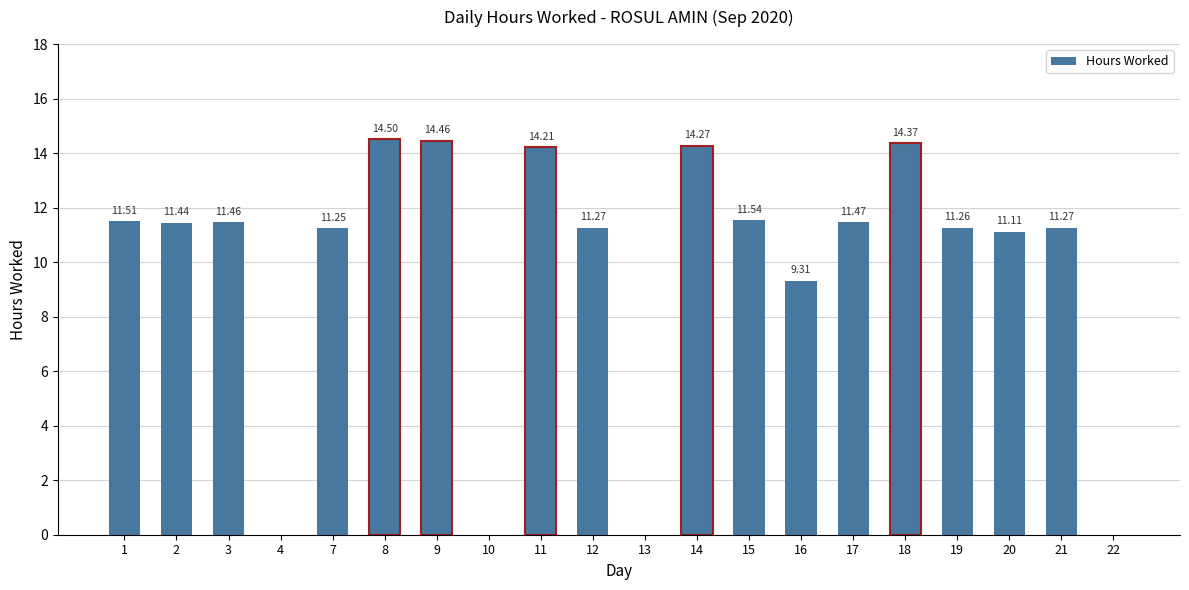

What is the ratio of the value at 19 to the value at 1?

1.0